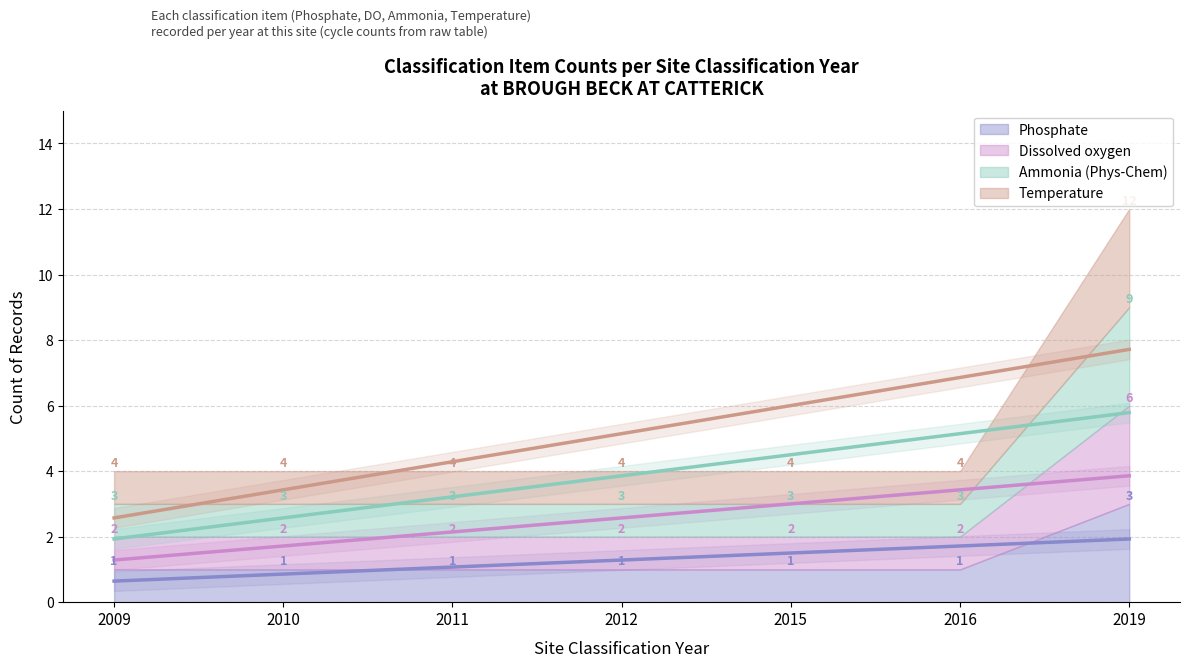

At which label does Ammonia (Phys-Chem) trend reach its minimum?

2009